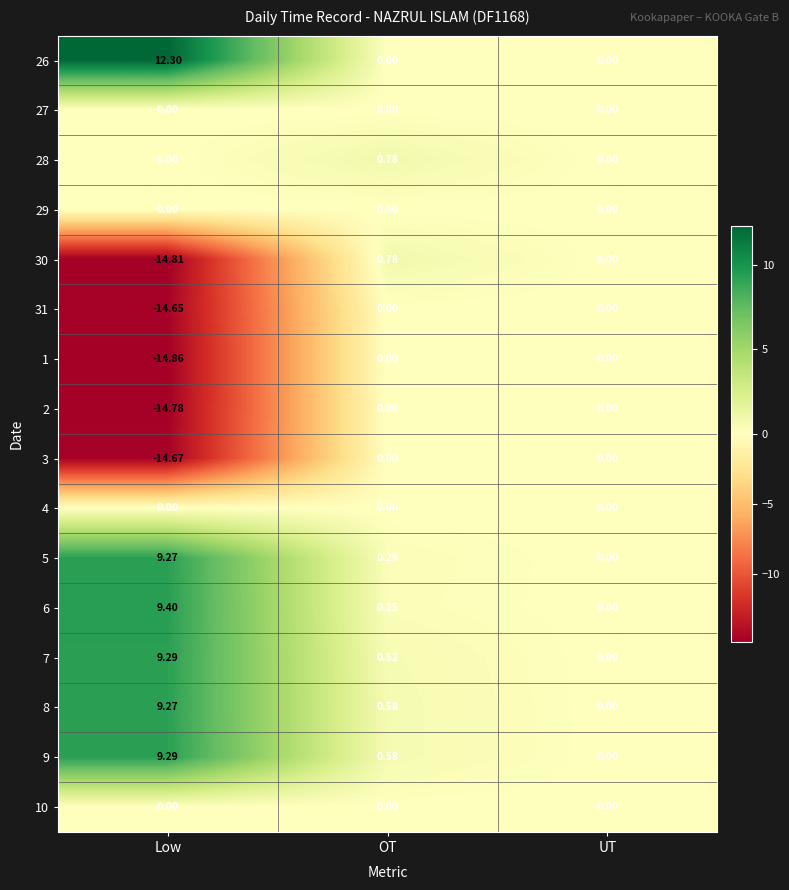

Which category has the lowest value in the 6 series?

UT